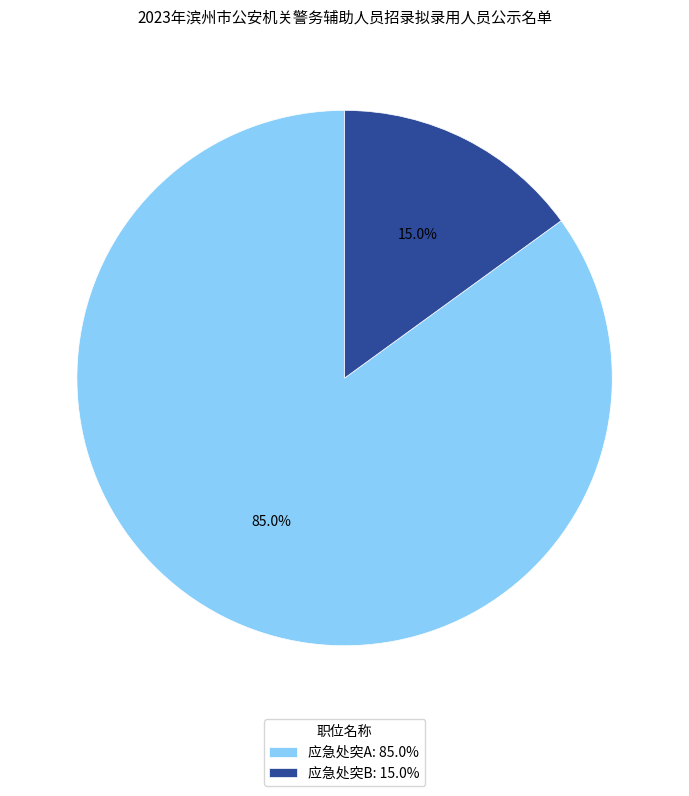

True or false: 应急处突B accounts for 29% of the total.

False